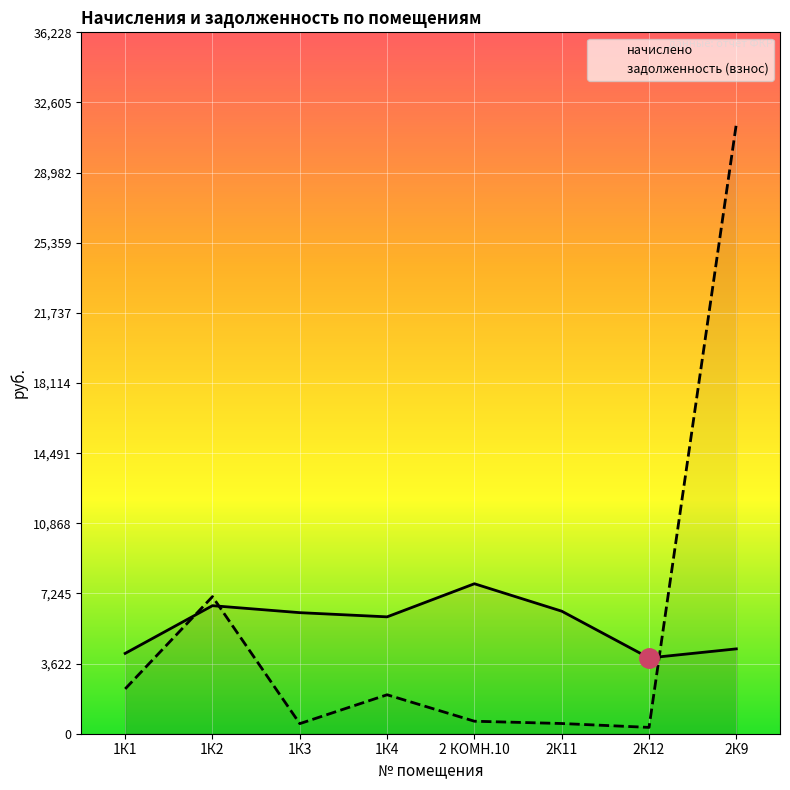

How many values in the начислено series exceed 6253?

4